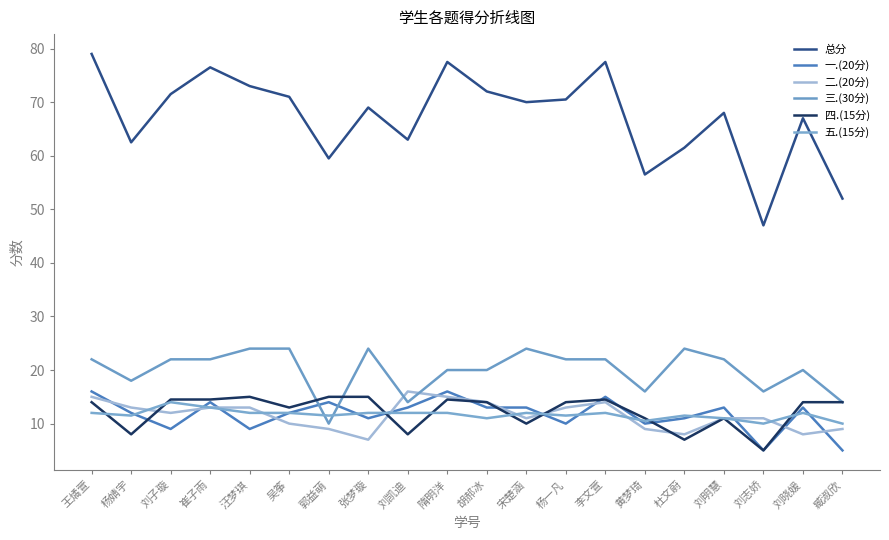

True or false: 总分 has a value of 35.9 at 臧淑欣.

False